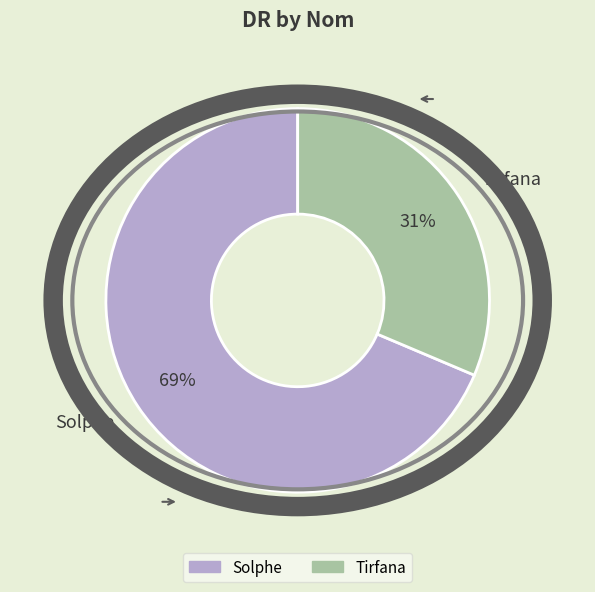

Does any single category account for the majority?

Yes